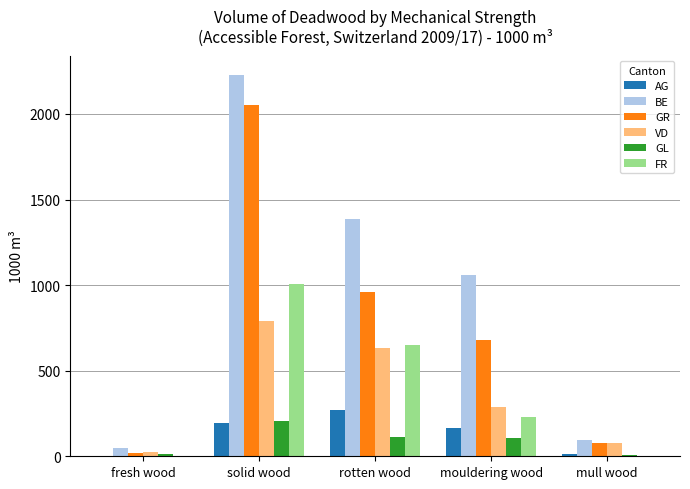

True or false: GR has a value of 957 at rotten wood.

True